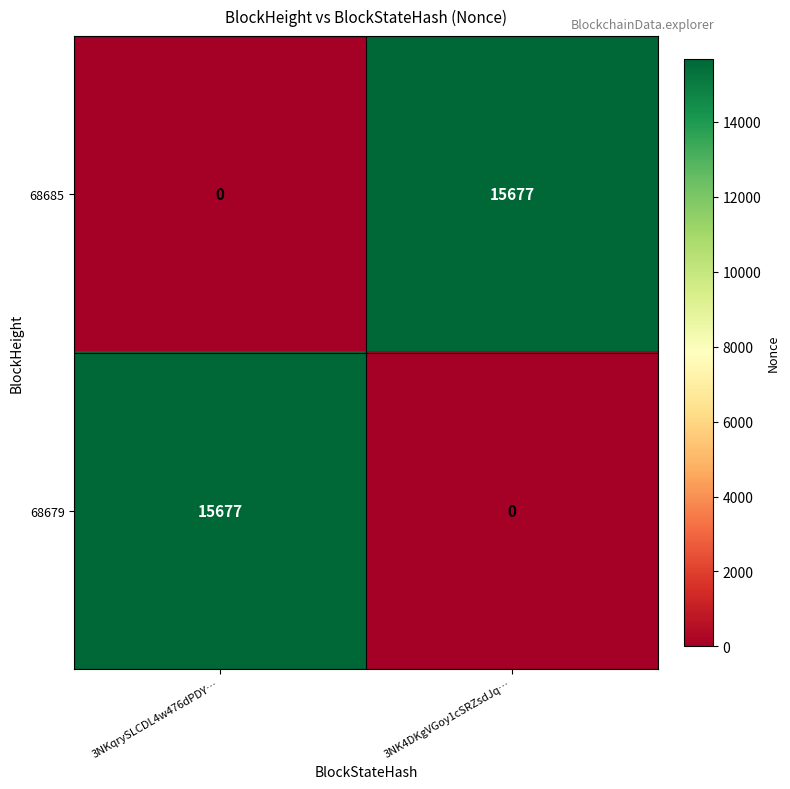

What is the difference between the maximum and minimum values in the 68679 series?

15677